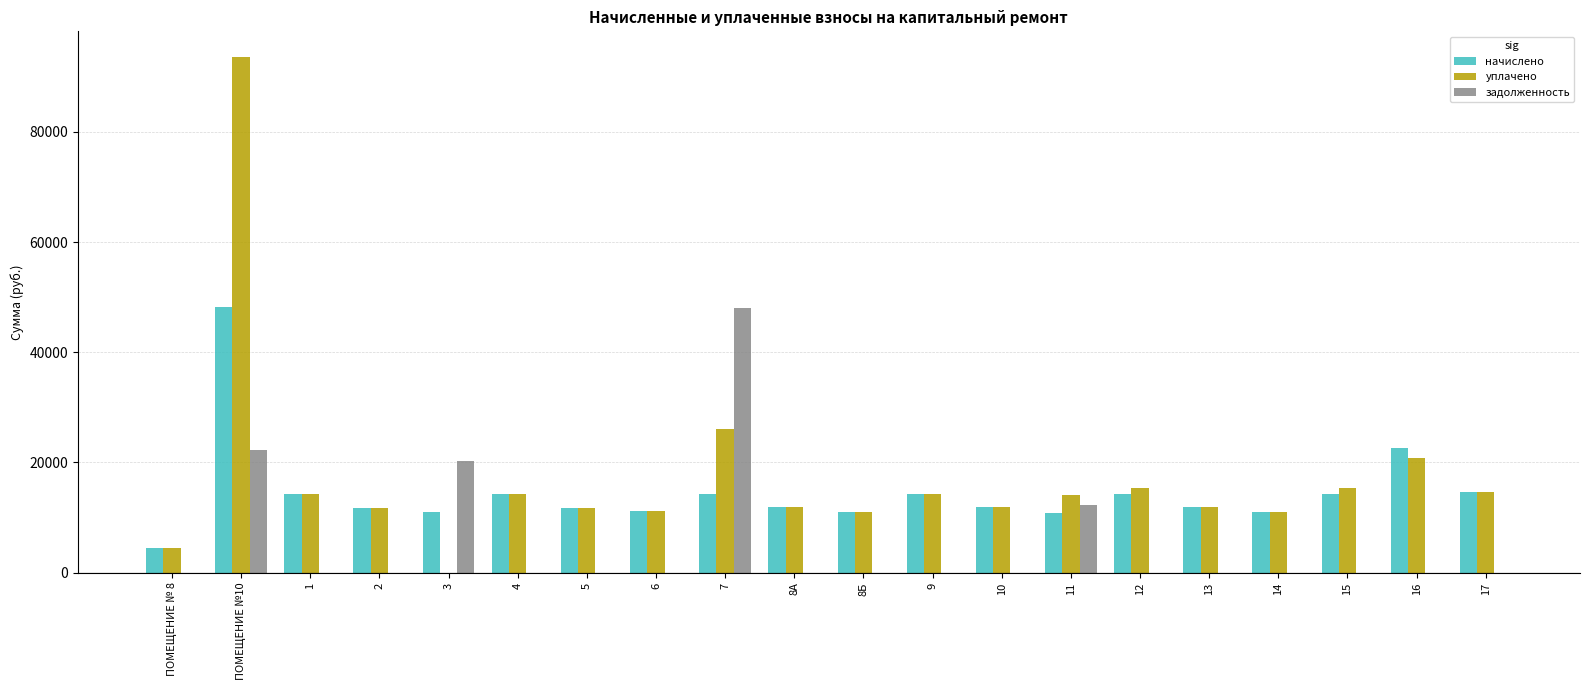

The value of уплачено at 17 is 4148.3. True or false?

False